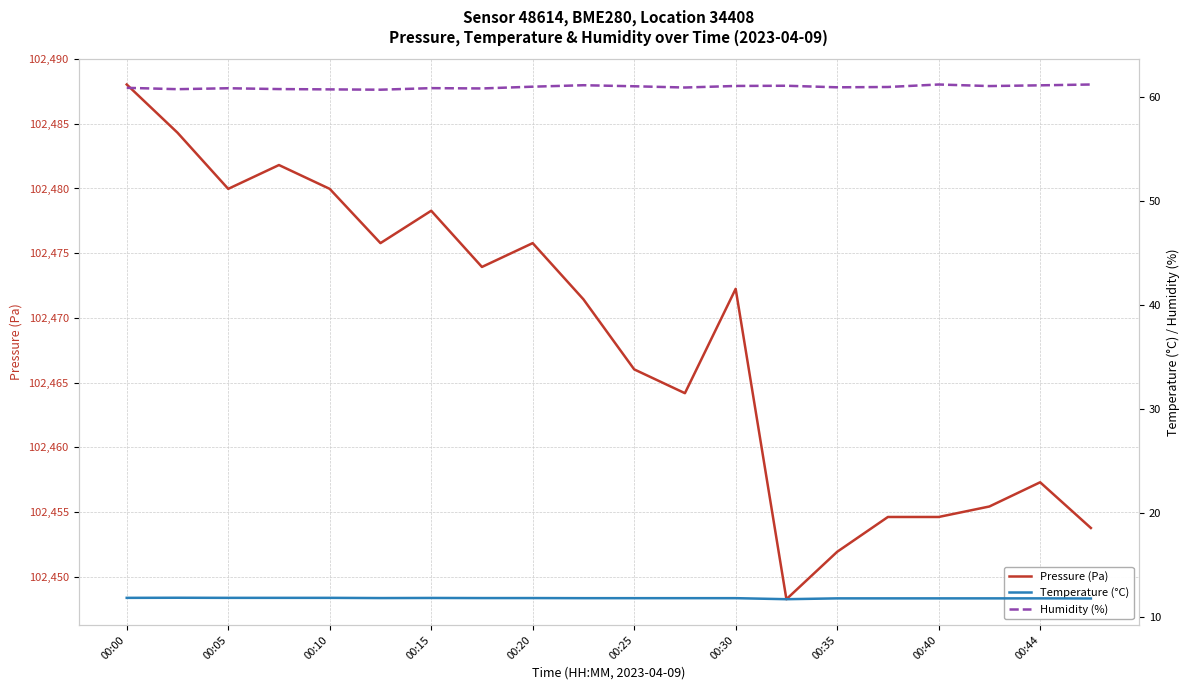

Where is Pressure (Pa) nearest to the value 102468?

00:25